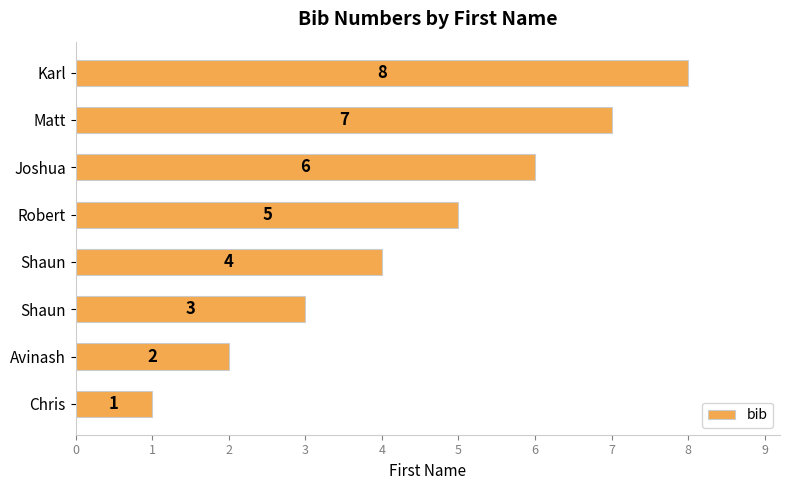

How many distinct data groups are displayed?

1